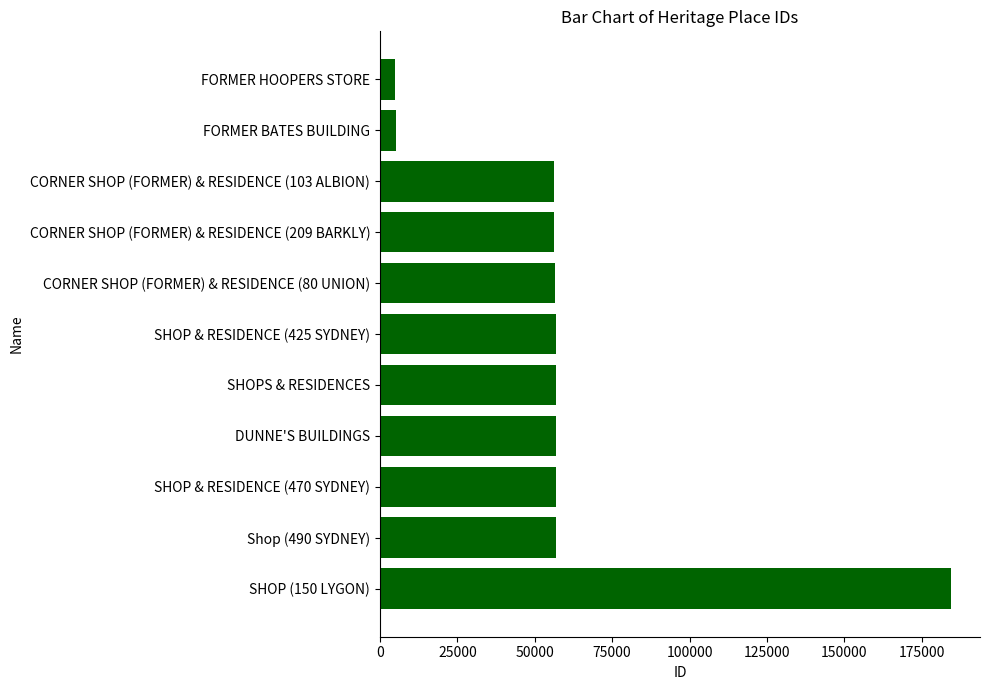

Is it true that the value at CORNER SHOP (FORMER) & RESIDENCE (103 ALBION) is 17516?

False